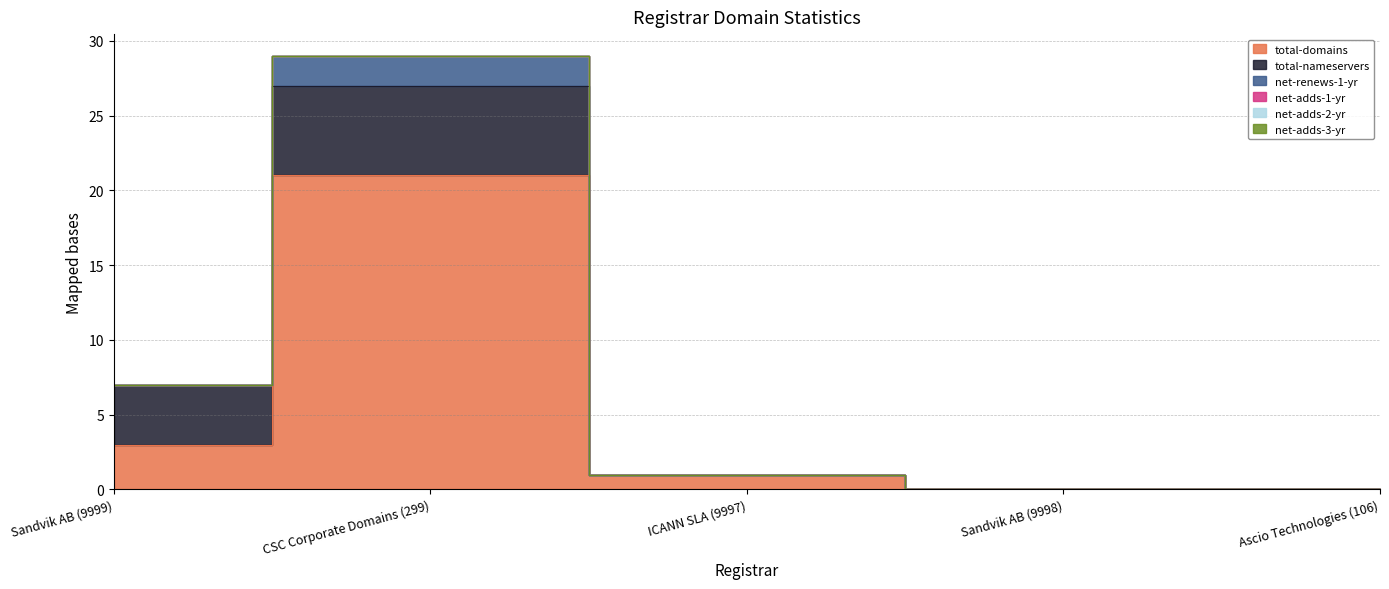

At which category does the chart reach its minimum across all series?

Sandvik AB (9998)